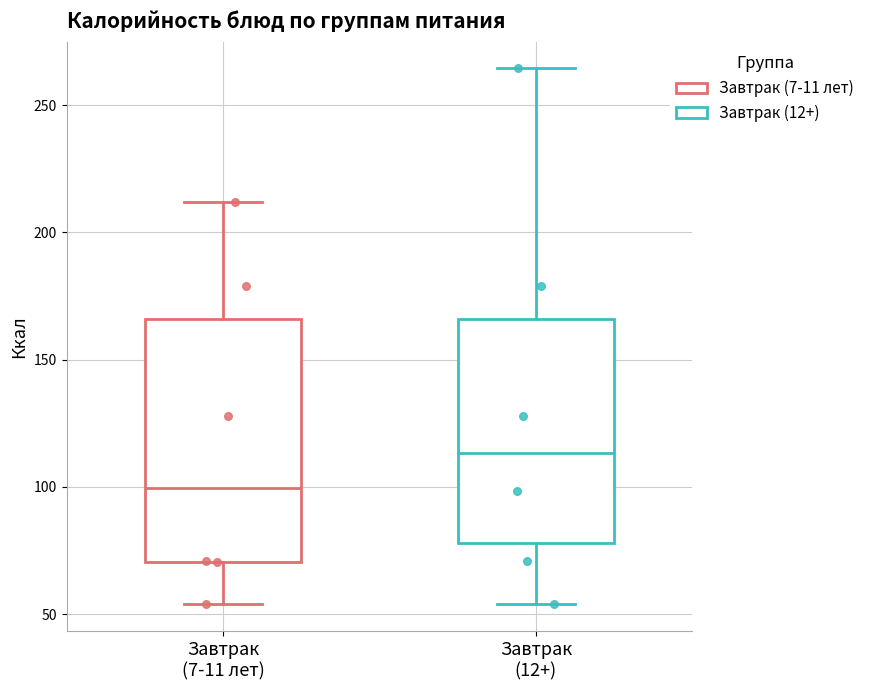

Reading left to right, transcribe this box plot: for each box, give where its median line is, the range the box spans, and where its two whiskers end, as read against the y-axis. The values are not printed on the chart, so give them approximately, as read against the axis.

Завтрак (7-11 лет): median 100, box 70 to 165, whiskers 55 to 210
Завтрак (12+): median 115, box 80 to 165, whiskers 55 to 265